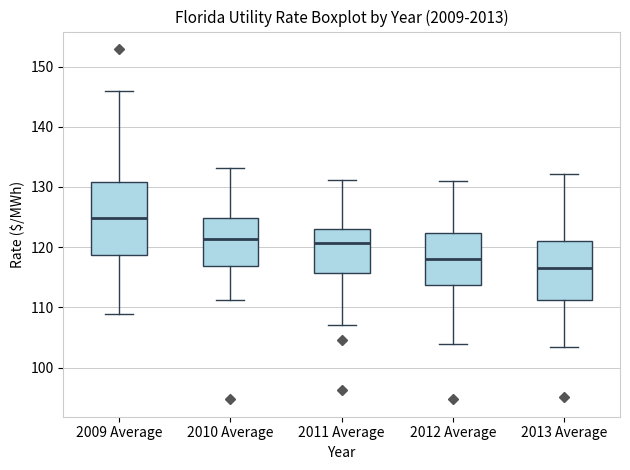

Reading left to right, read every box against the y-axis: the position of its median line, the range the box covers, and the ends of its whiskers. The values are not printed on the chart, so give them approximately, as read against the axis.

2009 Average: median 125, box 119 to 131, whiskers 109 to 146
2010 Average: median 121, box 117 to 125, whiskers 111 to 133
2011 Average: median 121, box 116 to 123, whiskers 107 to 131
2012 Average: median 118, box 114 to 122, whiskers 104 to 131
2013 Average: median 117, box 111 to 121, whiskers 103 to 132